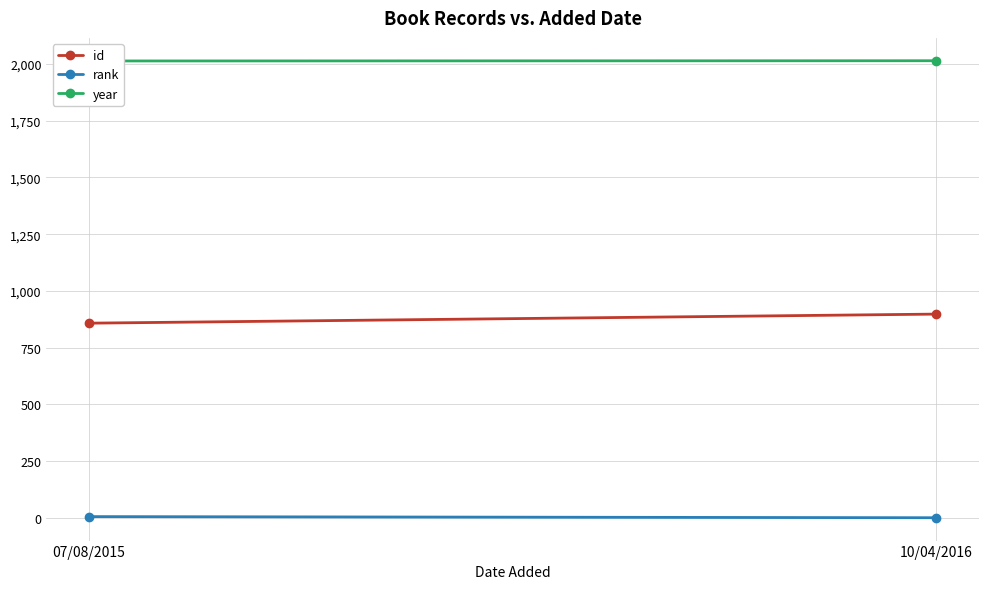

The rank series shows 3 at 07/08/2015. True or false?

False